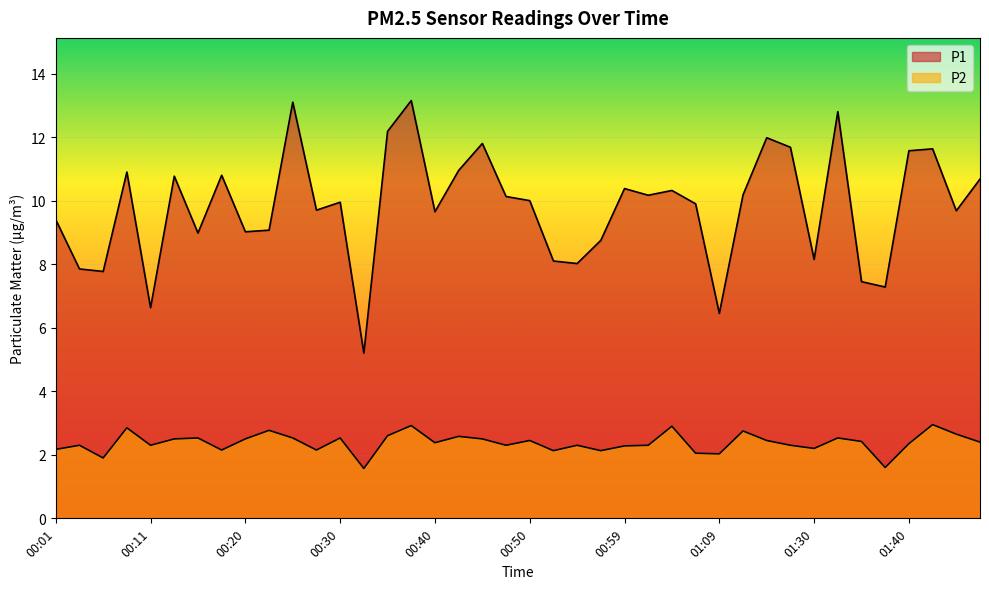

True or false: P2 and P1 cross at least once.

False